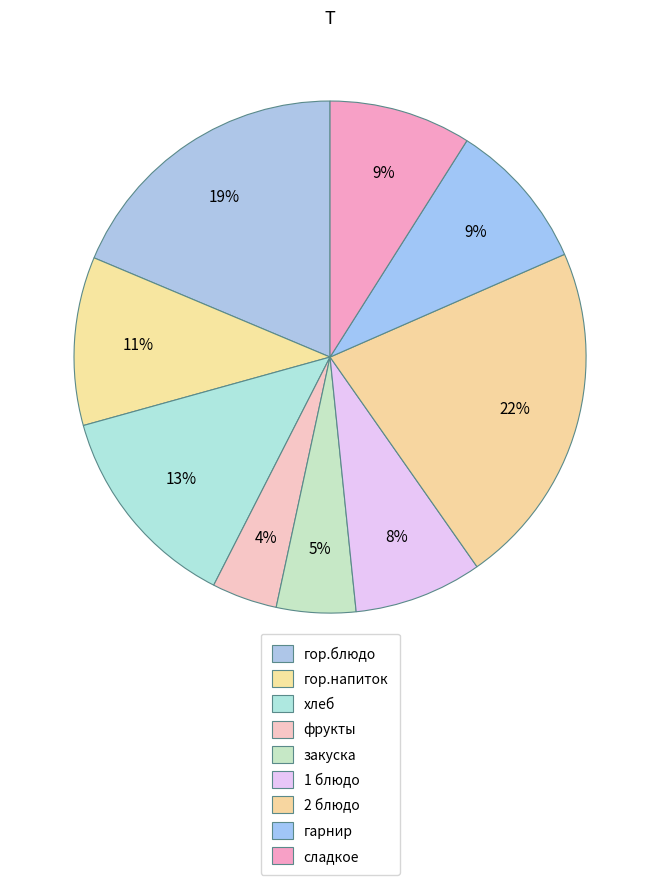

Count the number of slices in the pie.

9